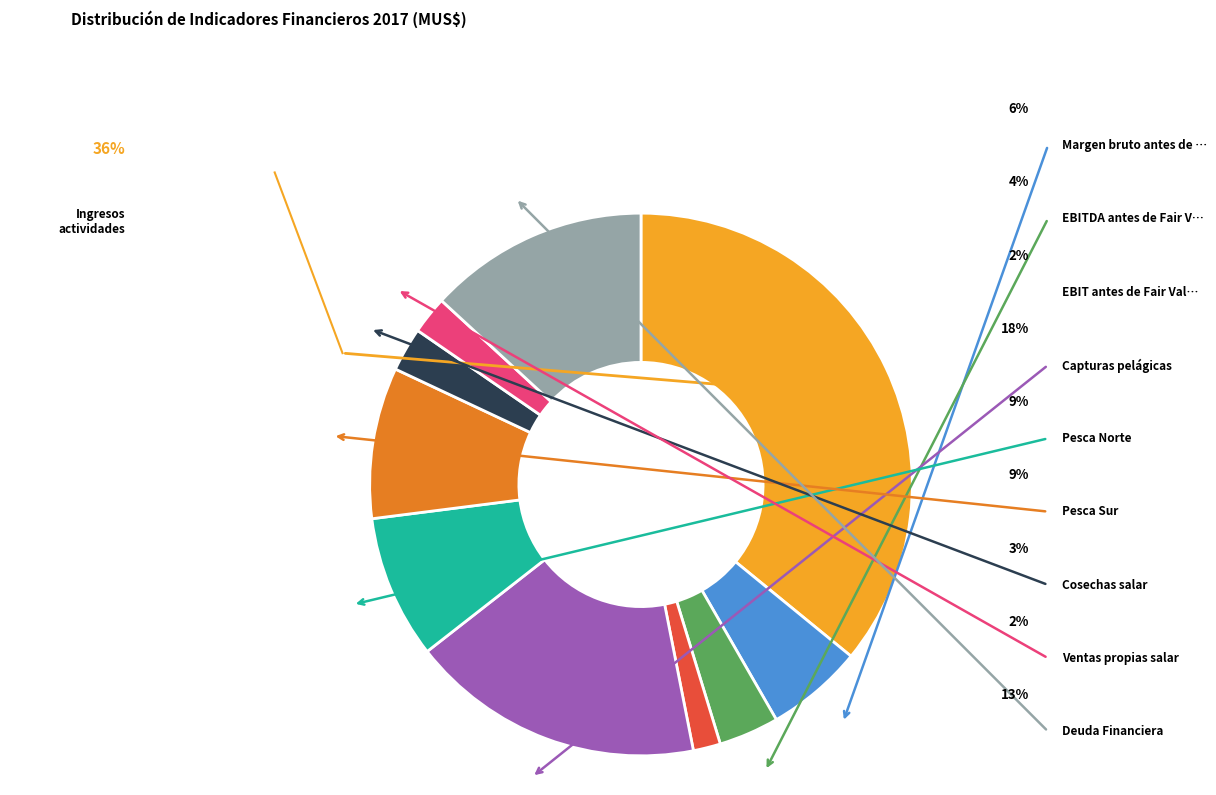

Is there a majority slice in this chart?

No